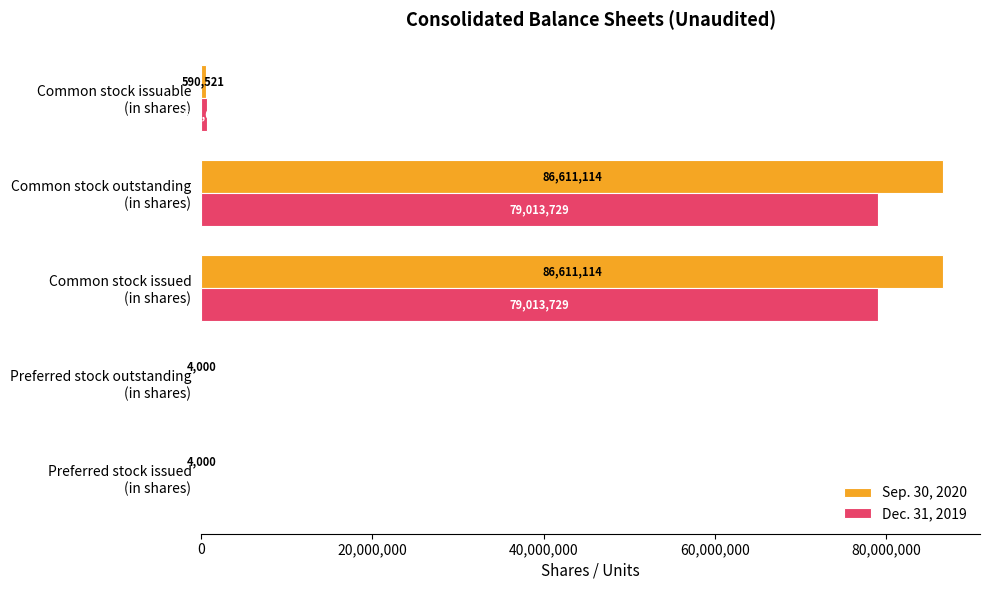

What is the sum of all Sep. 30, 2020 values?

173820749